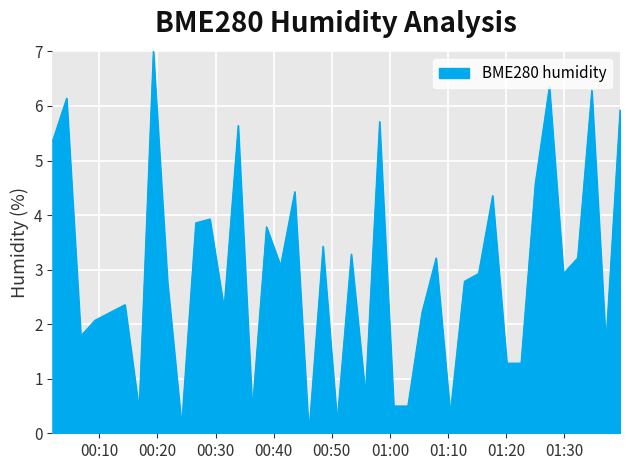

What is the difference between the maximum and minimum values?

7.0